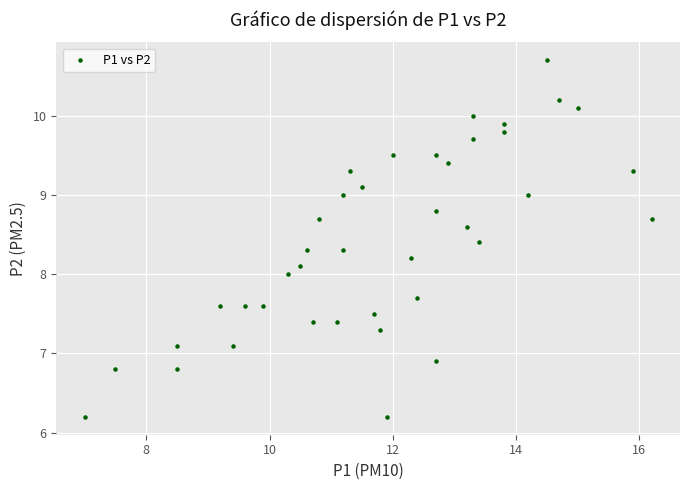

What is the range of X values (max minus min)?

9.2